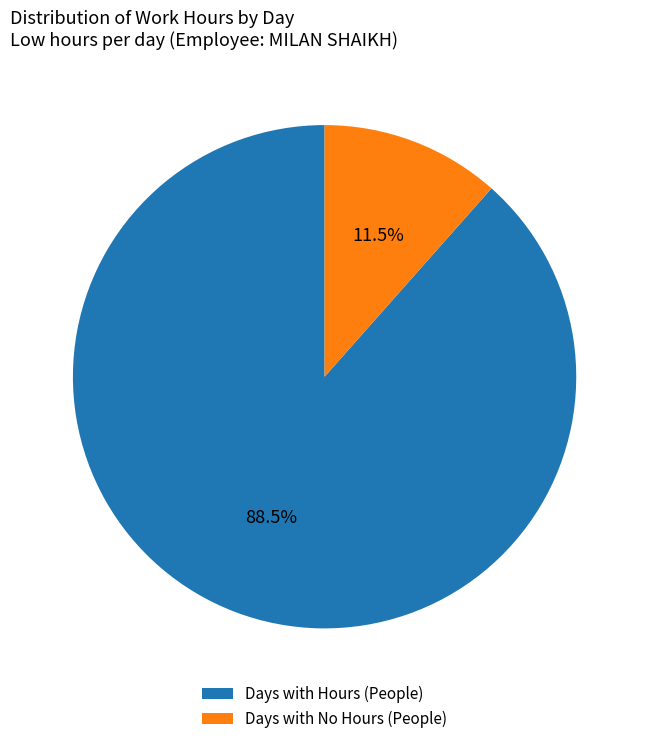

How many slices are in this pie chart?

2